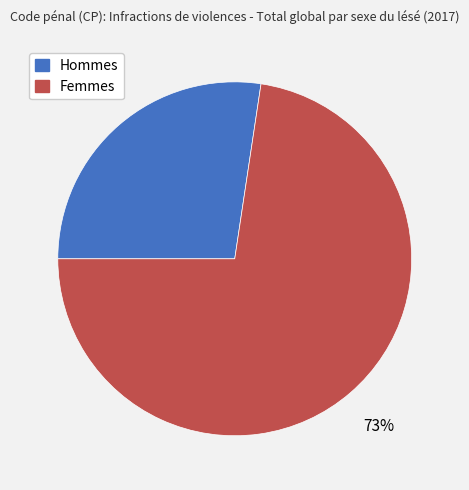

Which category has the biggest portion of the pie?

Femmes